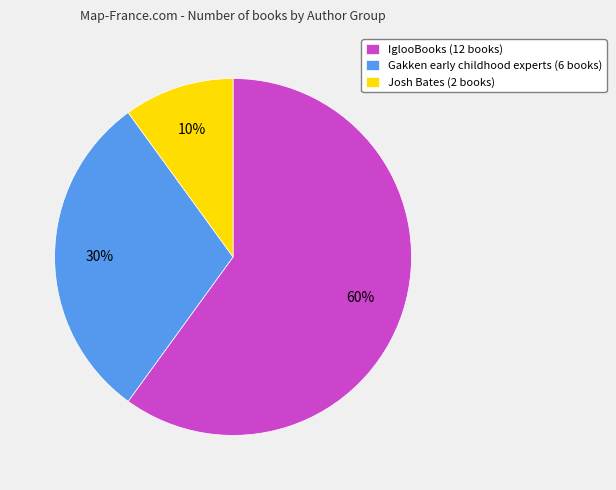

Which category accounts for the majority?

IglooBooks